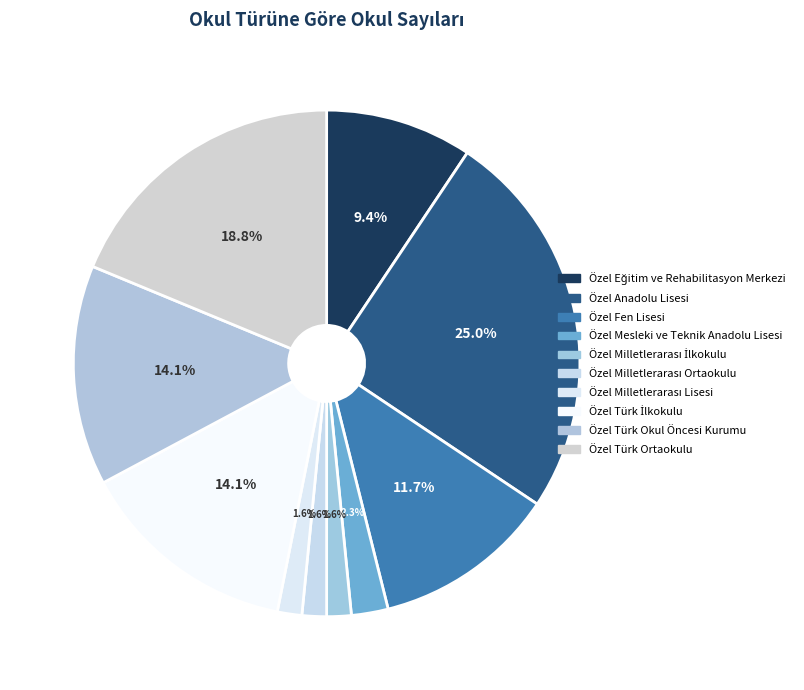

What percentage do Özel Anadolu Lisesi and Özel Türk Ortaokulu together represent?

43.8%